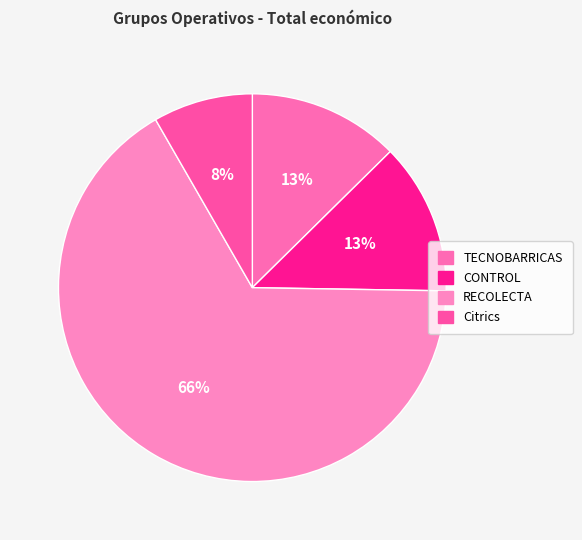

To the nearest percent, what is the difference between the largest and smallest slice percentages?

58%